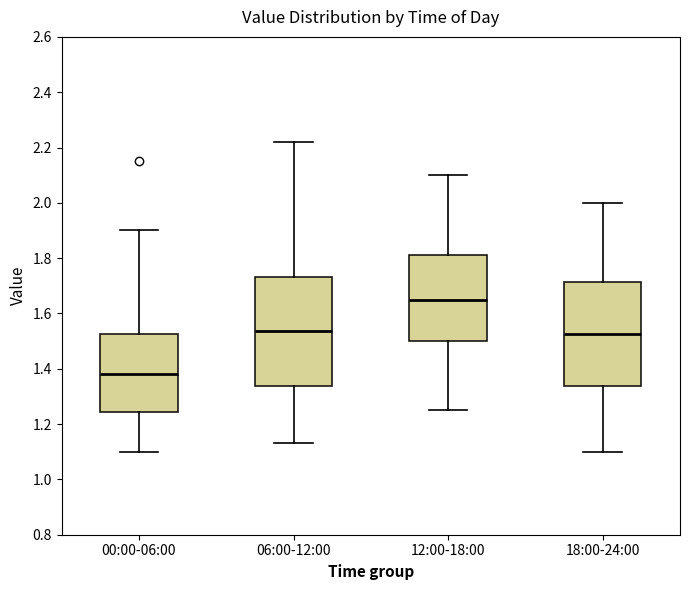

Reading left to right, read every box against the y-axis: the position of its median line, the range the box covers, and the ends of its whiskers. The values are not printed on the chart, so give them approximately, as read against the axis.

00:00-06:00: median 1.38, box 1.24 to 1.52, whiskers 1.10 to 1.90
06:00-12:00: median 1.54, box 1.34 to 1.74, whiskers 1.14 to 2.22
12:00-18:00: median 1.66, box 1.50 to 1.82, whiskers 1.26 to 2.10
18:00-24:00: median 1.52, box 1.34 to 1.72, whiskers 1.10 to 2.00